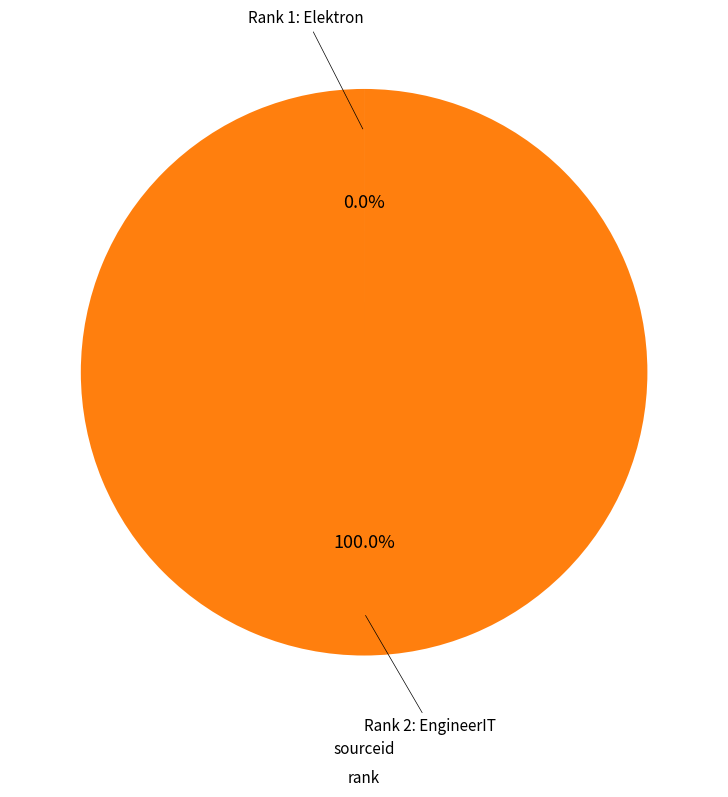

To the nearest percent, what portion does Rank 2: EngineerIT represent?

100%